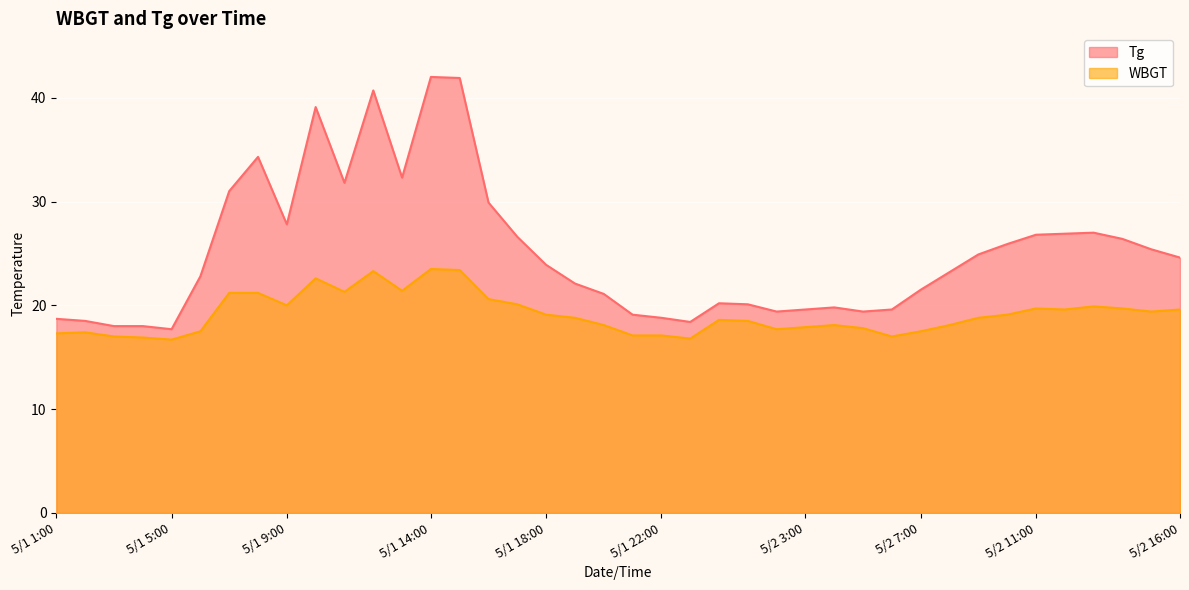

What is the difference between the highest and lowest values at 5/1 16:00?

9.3